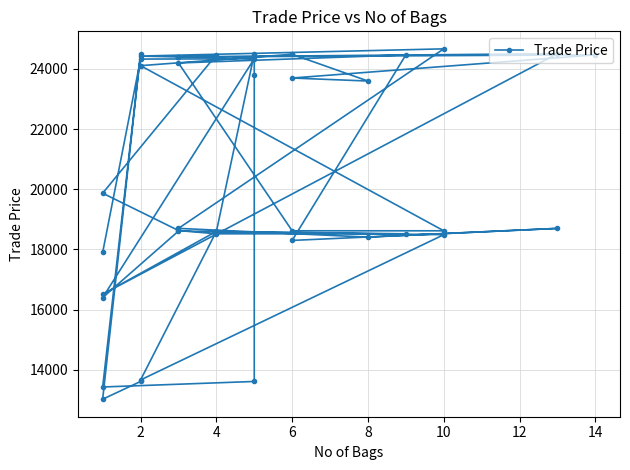

The value at 10 is 28854. True or false?

False